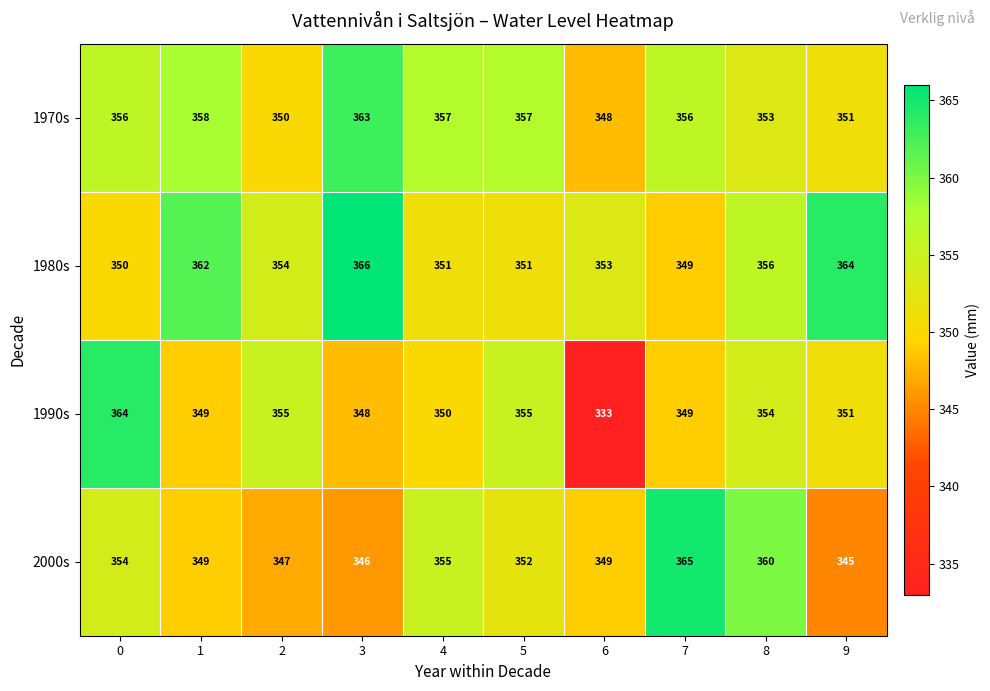

Count the number of data series in this chart.

4